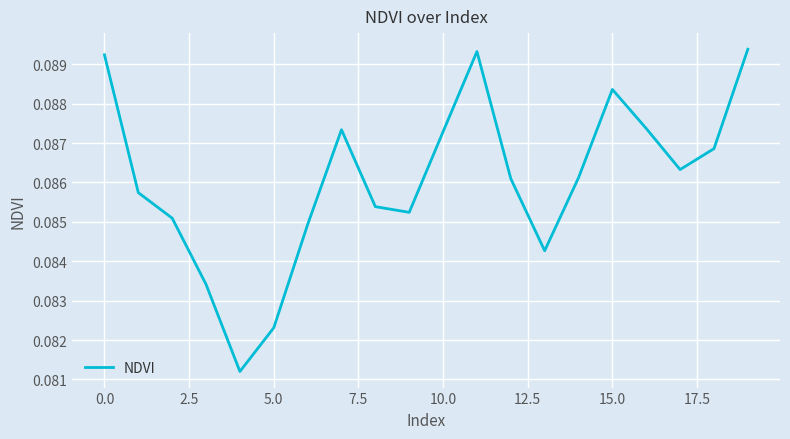

True or false: the data shows 0.0 at 10.0.

False